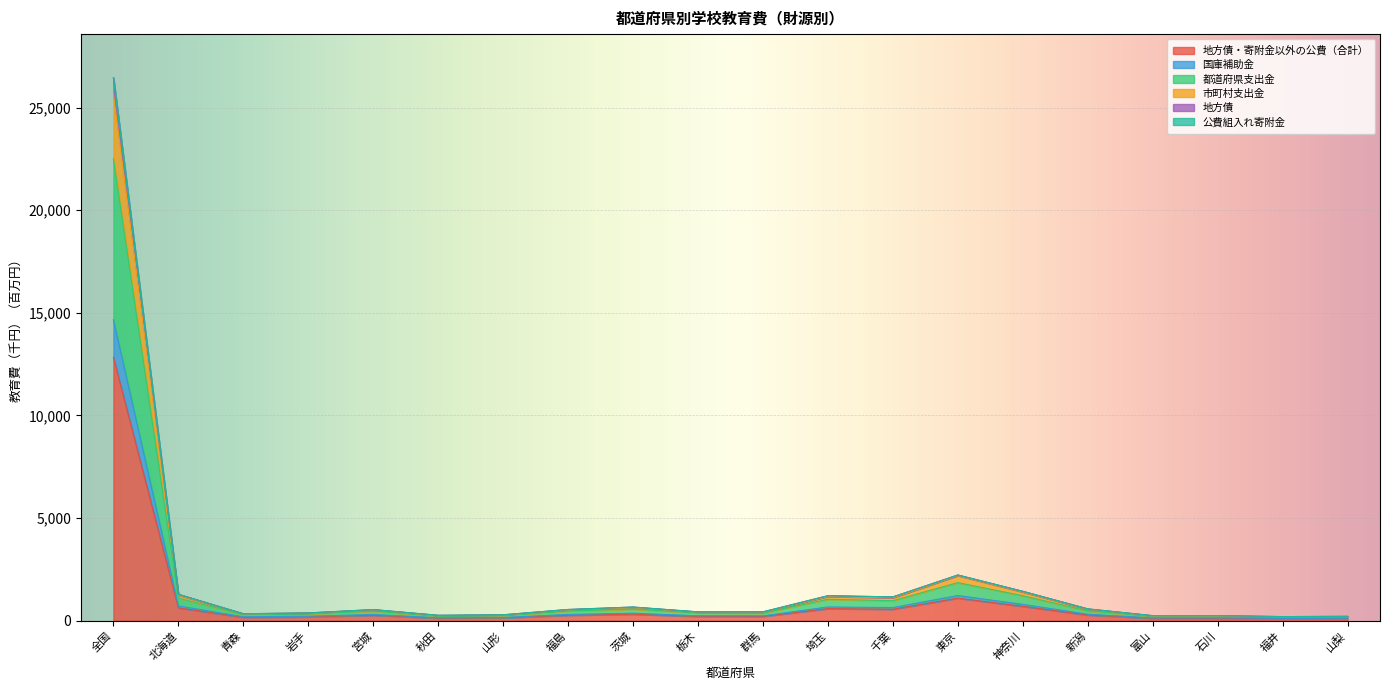

At which category is the sum across all series the highest?

全国